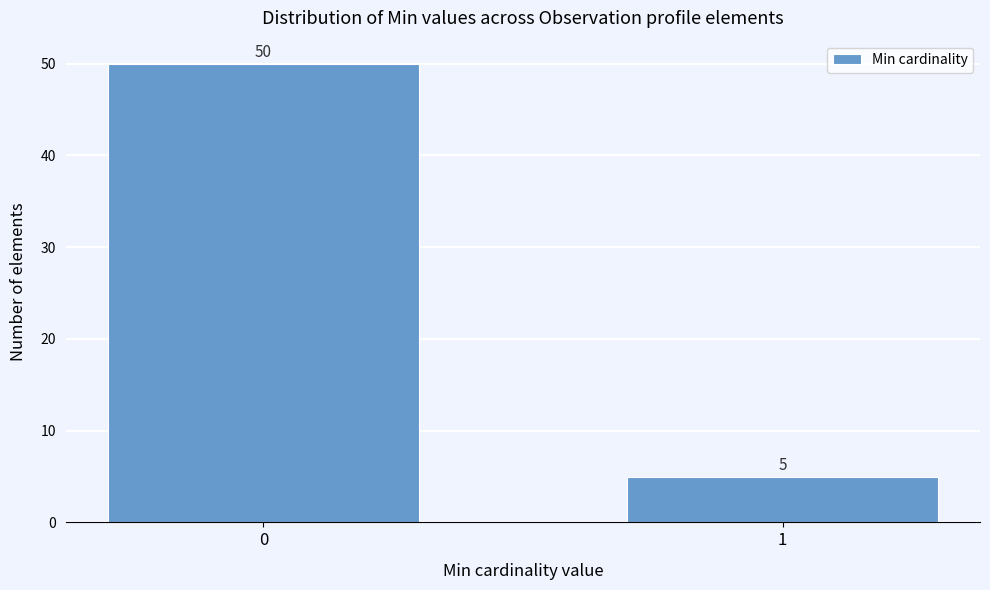

Reading left to right, extract all data points from this chart.

50	5